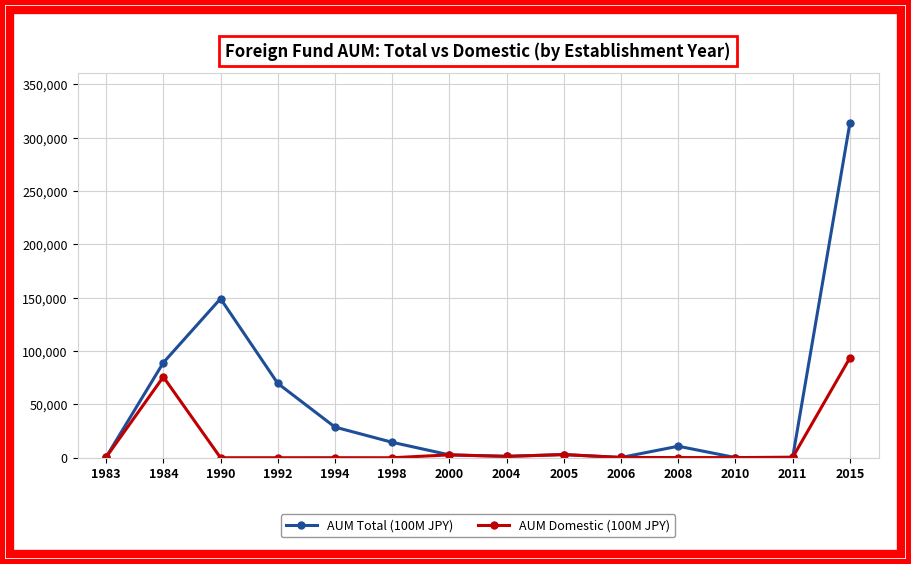

The value of AUM Total (100M JPY) at 1990 is 103526. True or false?

False